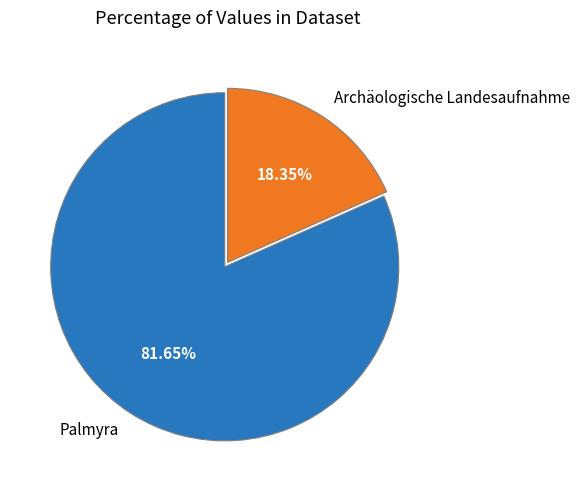

To the nearest percent, what is the difference between the Archäologische Landesaufnahme and Palmyra slice percentages?

63%